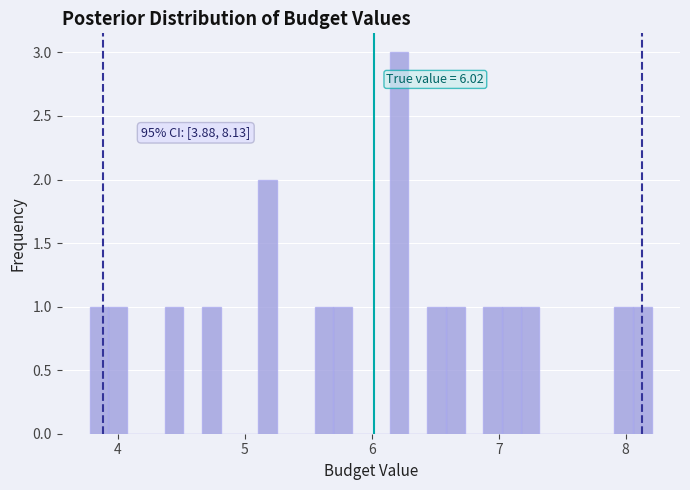

Around what value on the x-axis is the tallest bar? Give the approximate position of its centre, as read against the axis.

6.2